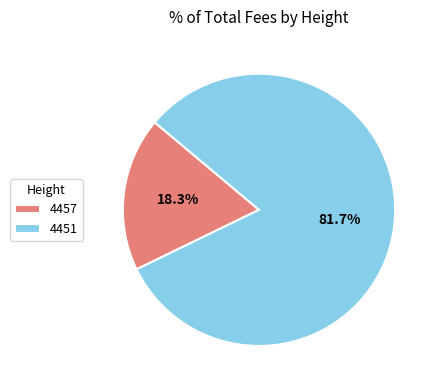

True or false: 4451 accounts for 82% of the total.

True